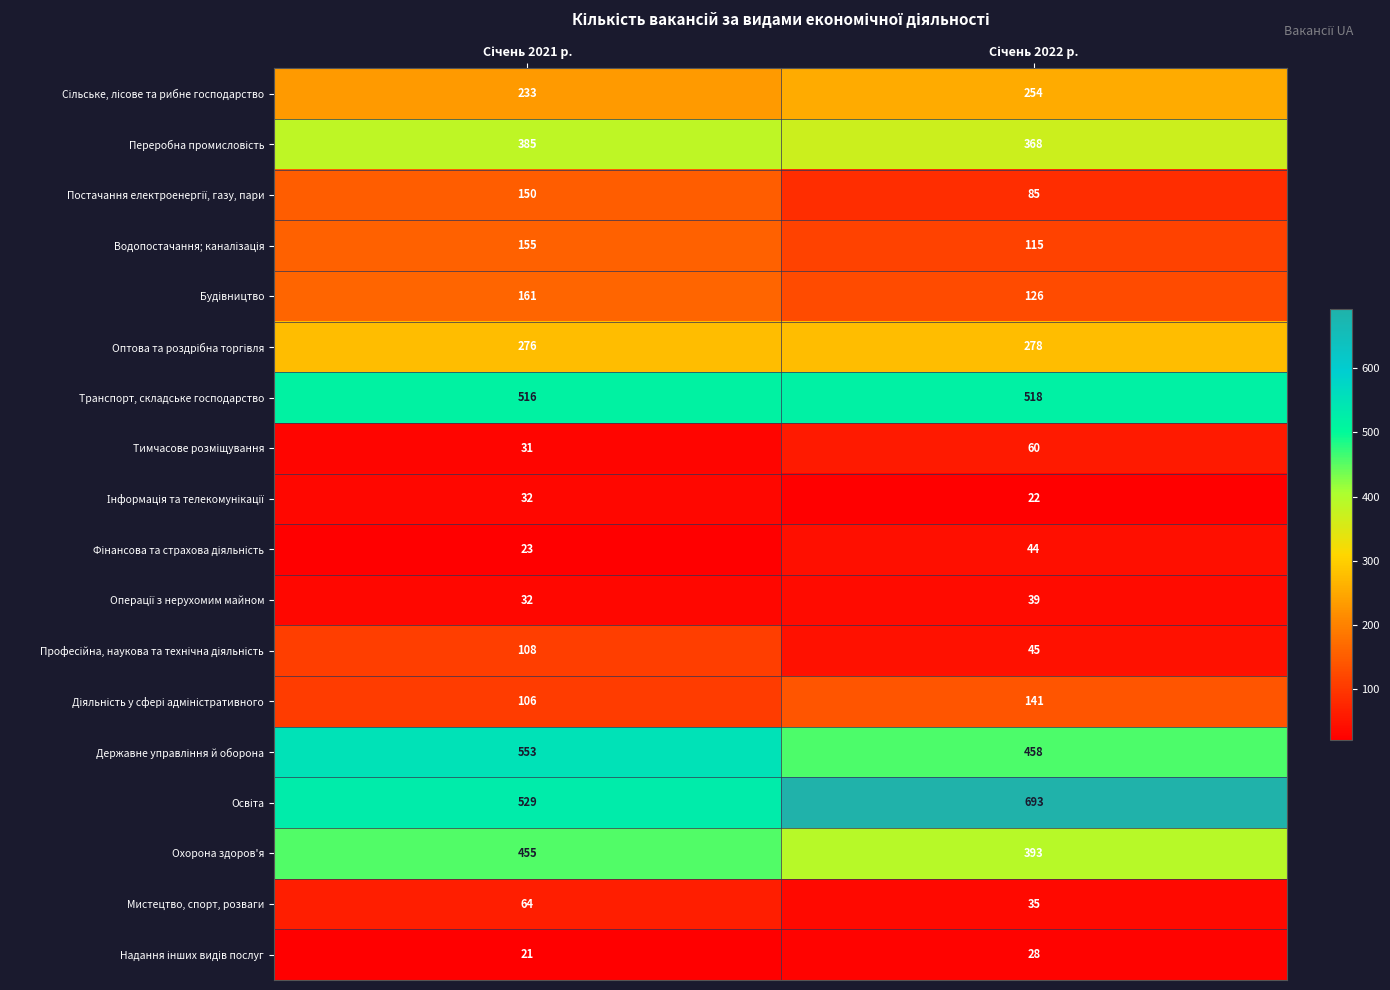

What is the minimum value shown in the chart?

21